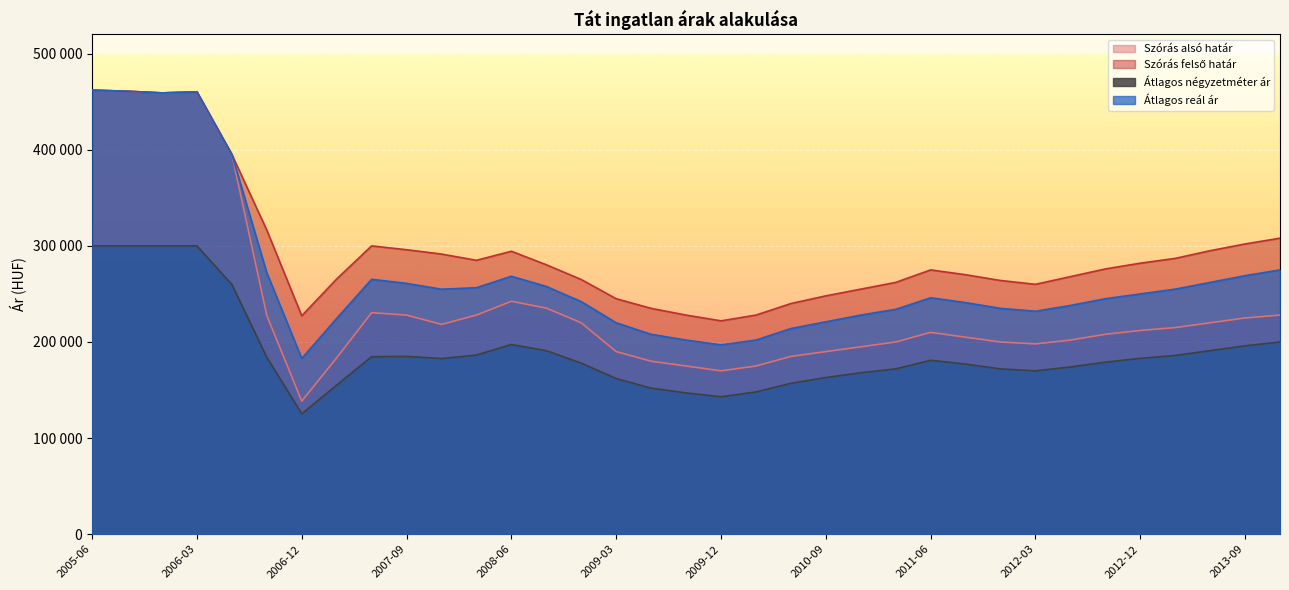

Reading left to right, transcribe all the data shown in this chart.

Szórás alsó határ: 462061	460938	459184	460298	395122	227557	138435	183547	230462	228000	218348	227989	242382	235247	220000	190000	180000	175000	170000	175000	185000	190000	195000	200000	210000	205000	200000	198000	202000	208000	212000	215000	220000	225000	228000
Szórás felső határ: 462061	460938	459184	460298	395122	316375	227253	265563	300012	296000	291500	284983	294416	280361	265000	245000	235000	228000	222000	228000	240000	248000	255000	262000	275000	270000	264000	260000	268000	276000	282000	287000	295000	302000	308000
Átlagos négyzetméter ár: 300000	300000	300000	300000	259843	184015	125243	155133	184677	185000	182796	186409	197372	190979	178000	162000	152000	147000	143000	148000	157000	163000	168000	172000	181000	177000	172000	170000	174000	179000	183000	186000	191000	196000	200000
Átlagos reál ár: 462061	460938	459184	460298	395122	271966	182844	224555	265237	261000	254924	256486	268399	257804	242000	220000	208000	202000	197000	202000	214000	221000	228000	234000	246000	241000	235000	232000	238000	245000	250000	255000	262000	269000	275000